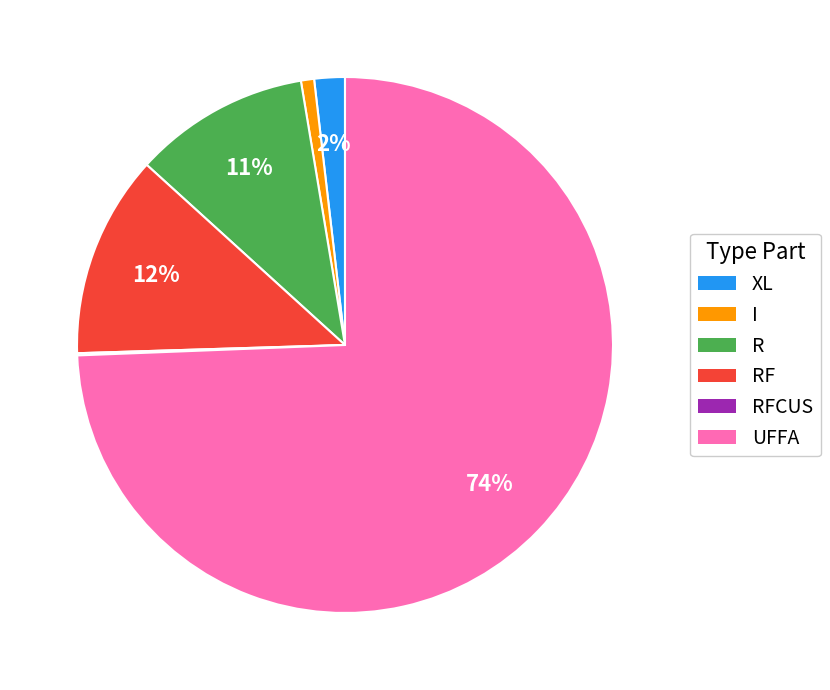

Does any single category account for the majority?

Yes